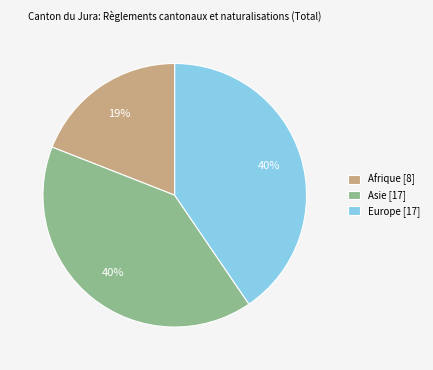

Does Europe [17] account for over 50% of the chart?

No